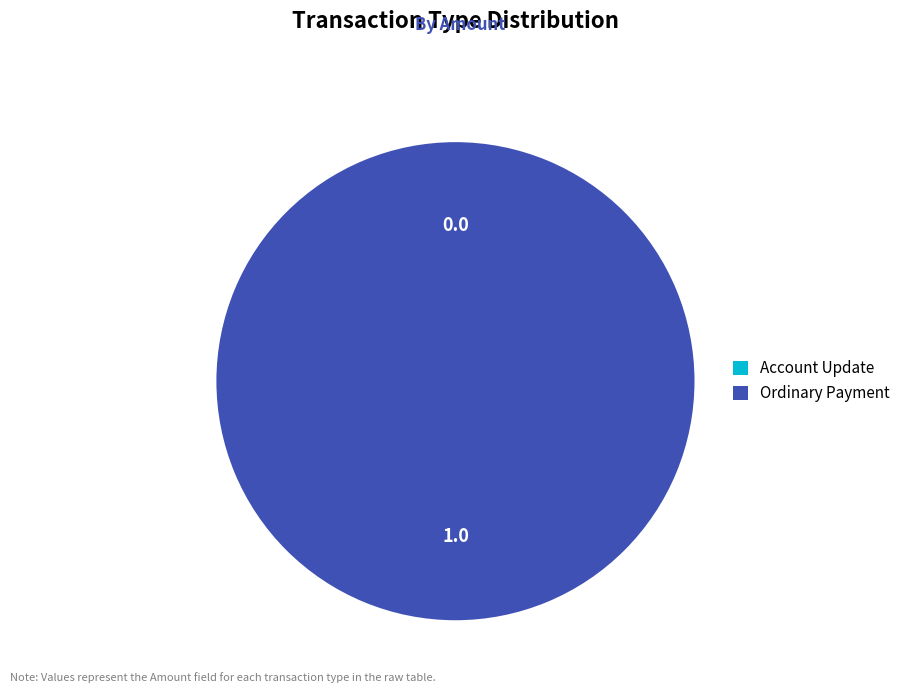

Do Account Update and Ordinary Payment together represent more than half of the pie?

Yes